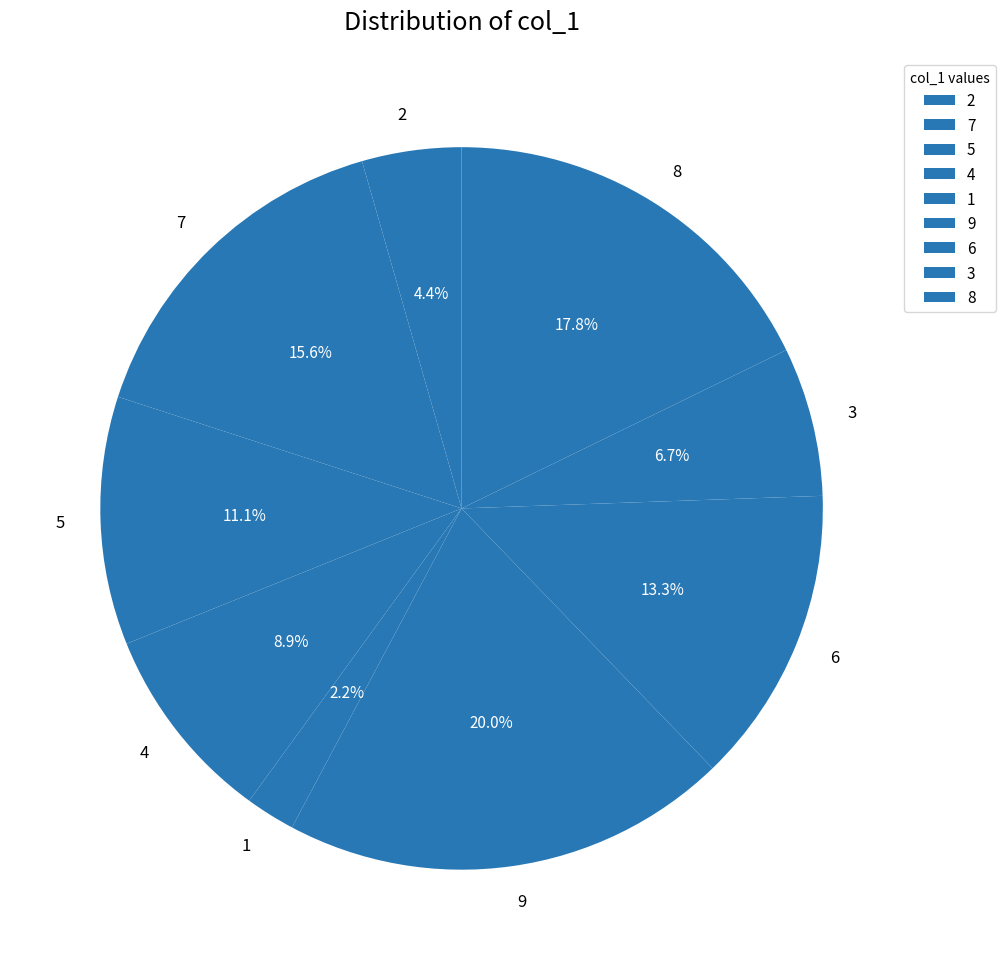

Do 6 and 8 together represent more than half of the pie?

No